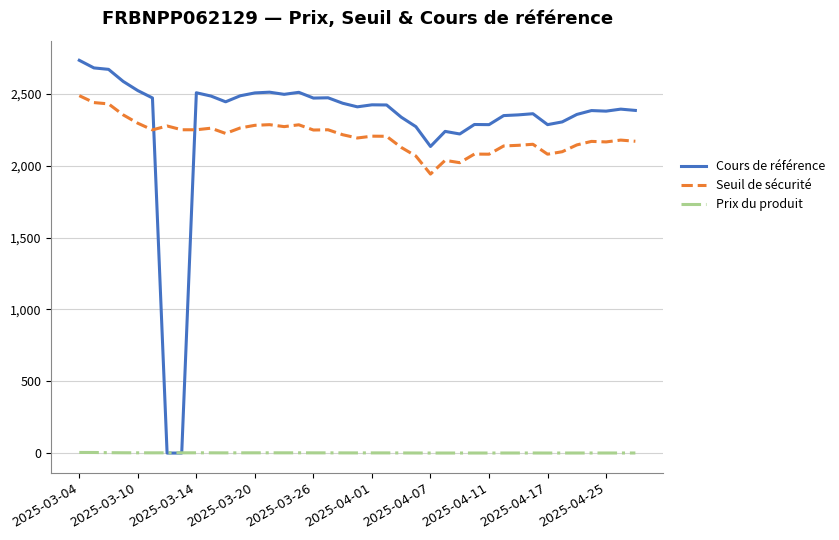

What is the difference between the second highest and minimum values in the Cours de référence series?

2682.0